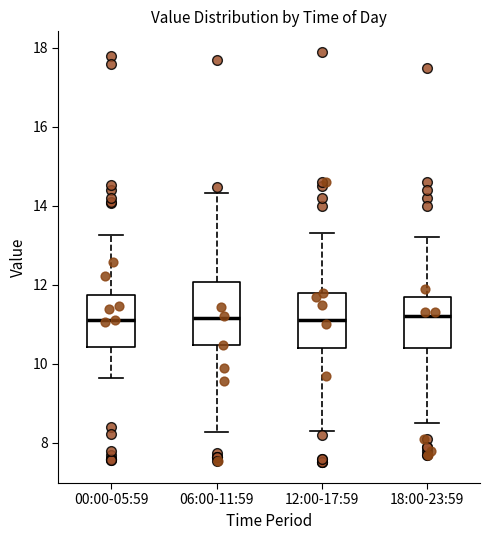

Reading left to right, transcribe this box plot: for each box, give where its median line is, the range the box spans, and where its two whiskers end, as read against the y-axis. The values are not printed on the chart, so give them approximately, as read against the axis.

00:00-05:59: median 11.2, box 10.4 to 11.8, whiskers 9.6 to 13.2
06:00-11:59: median 11.2, box 10.4 to 12.0, whiskers 8.2 to 14.4
12:00-17:59: median 11.2, box 10.4 to 11.8, whiskers 8.4 to 13.4
18:00-23:59: median 11.2, box 10.4 to 11.8, whiskers 8.6 to 13.2